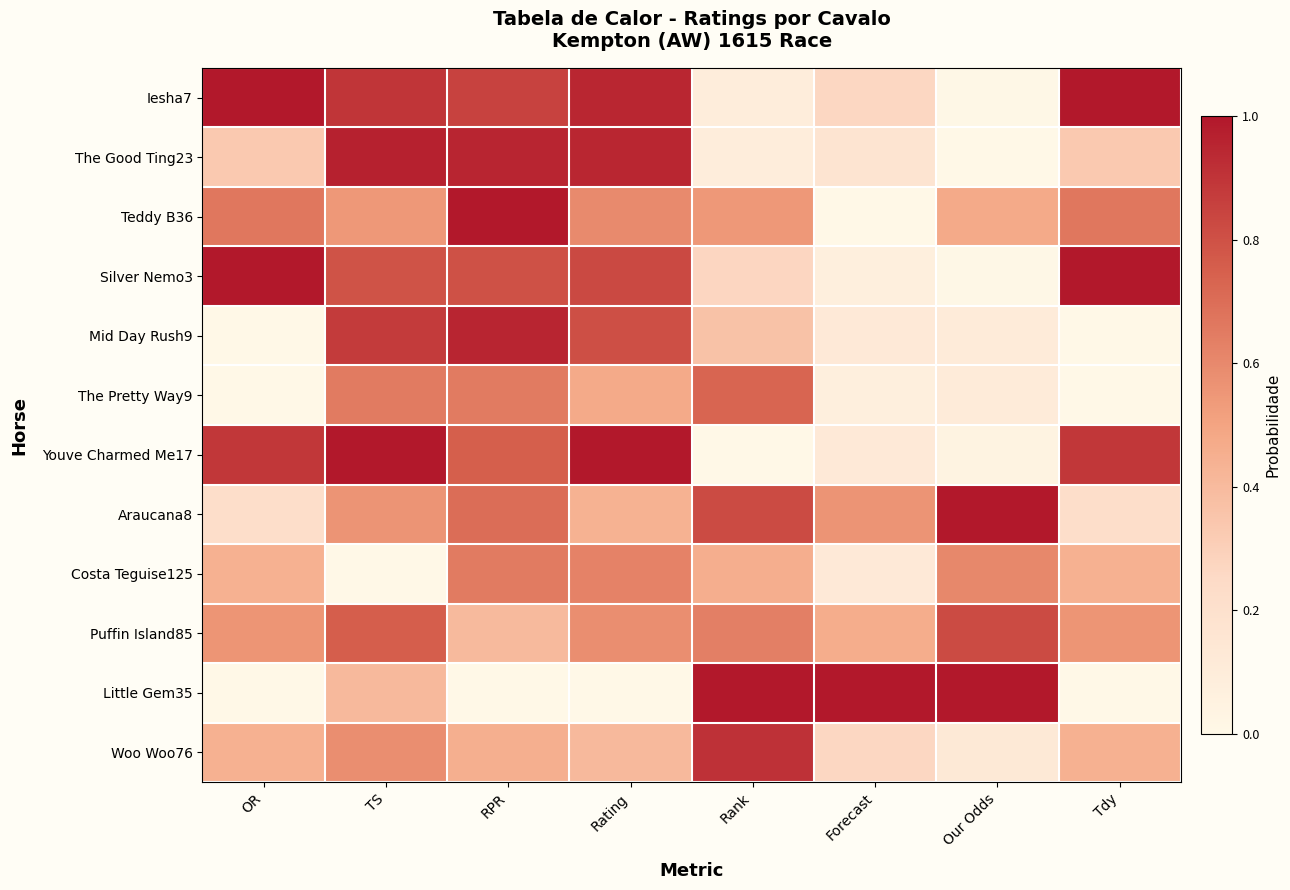

Which series has the largest range (max minus min)?

Teddy B36